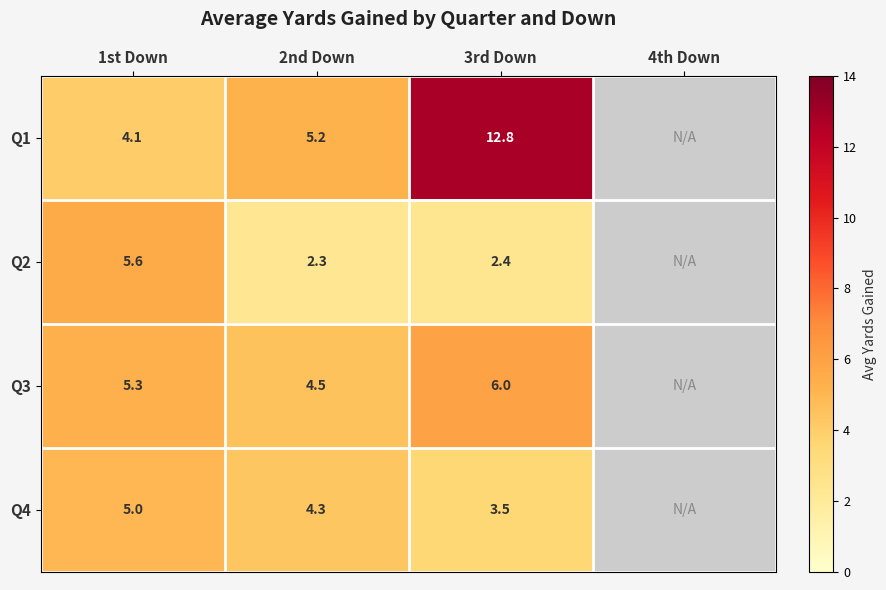

What is the spread (max minus min) of values at 1st Down?

1.5